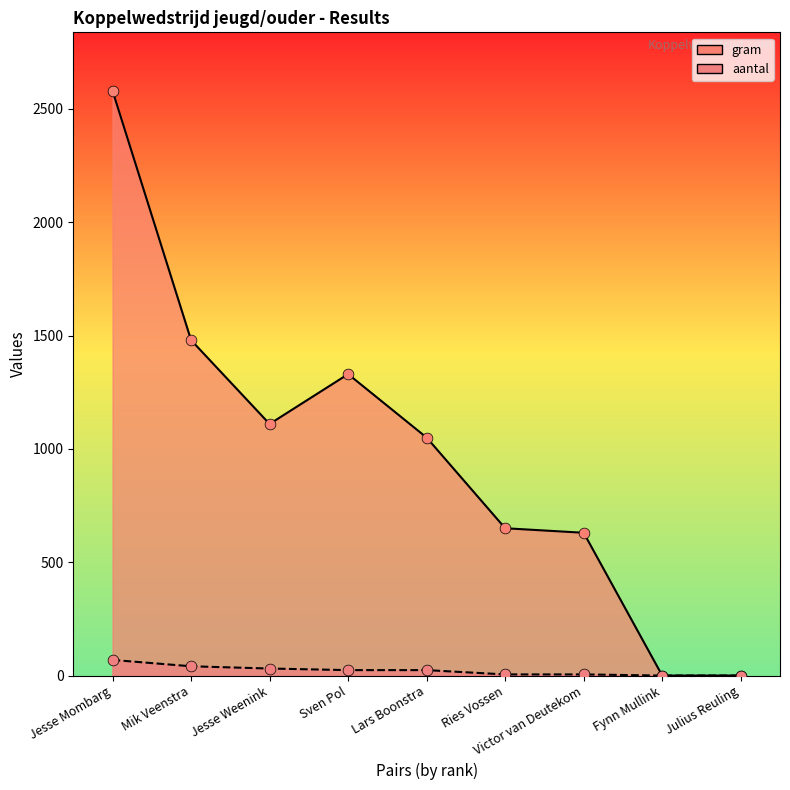

At how many categories does at least one series exceed 501?

7